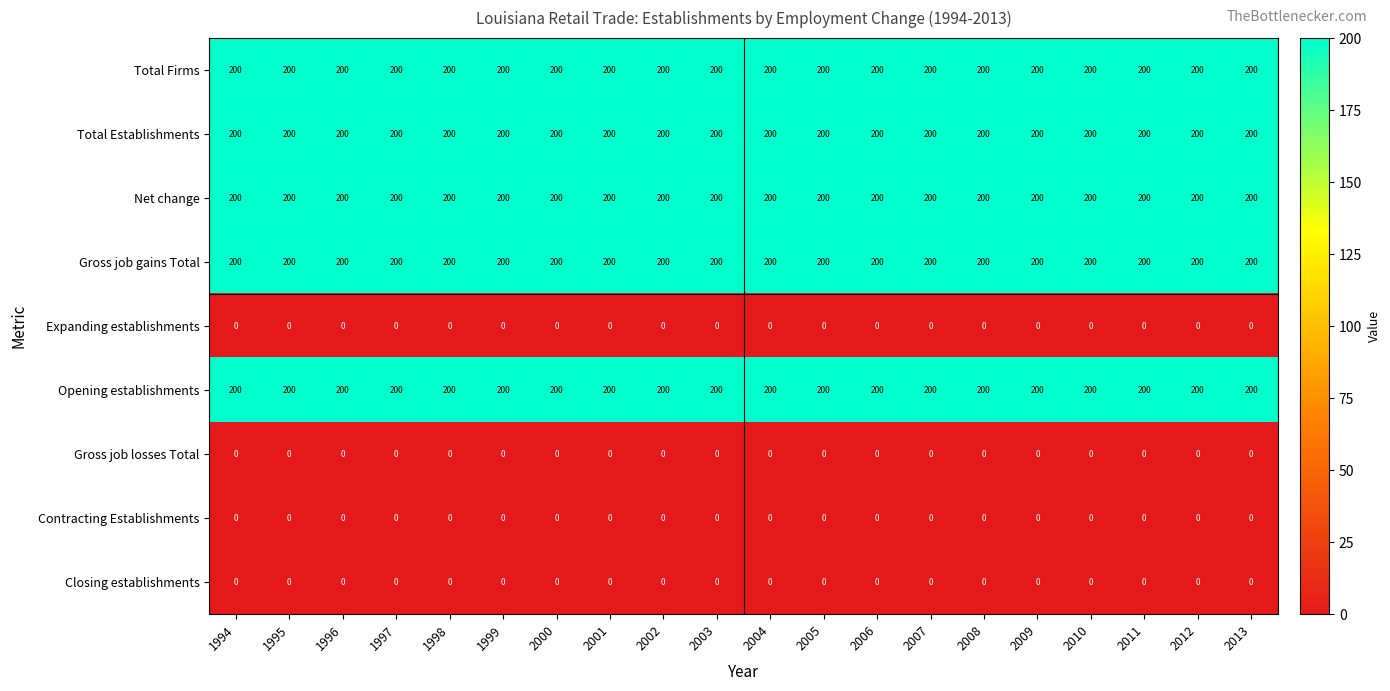

What is the maximum value shown in the chart?

200